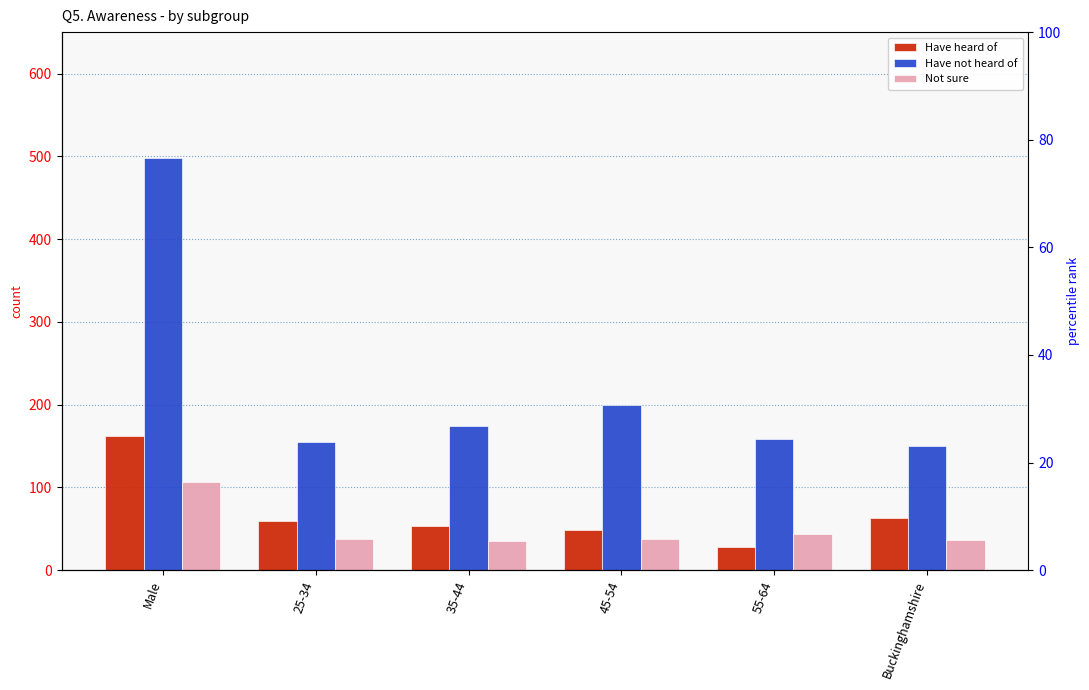

What are all the series names shown in the legend?

Have heard of, Have not heard of, Not sure